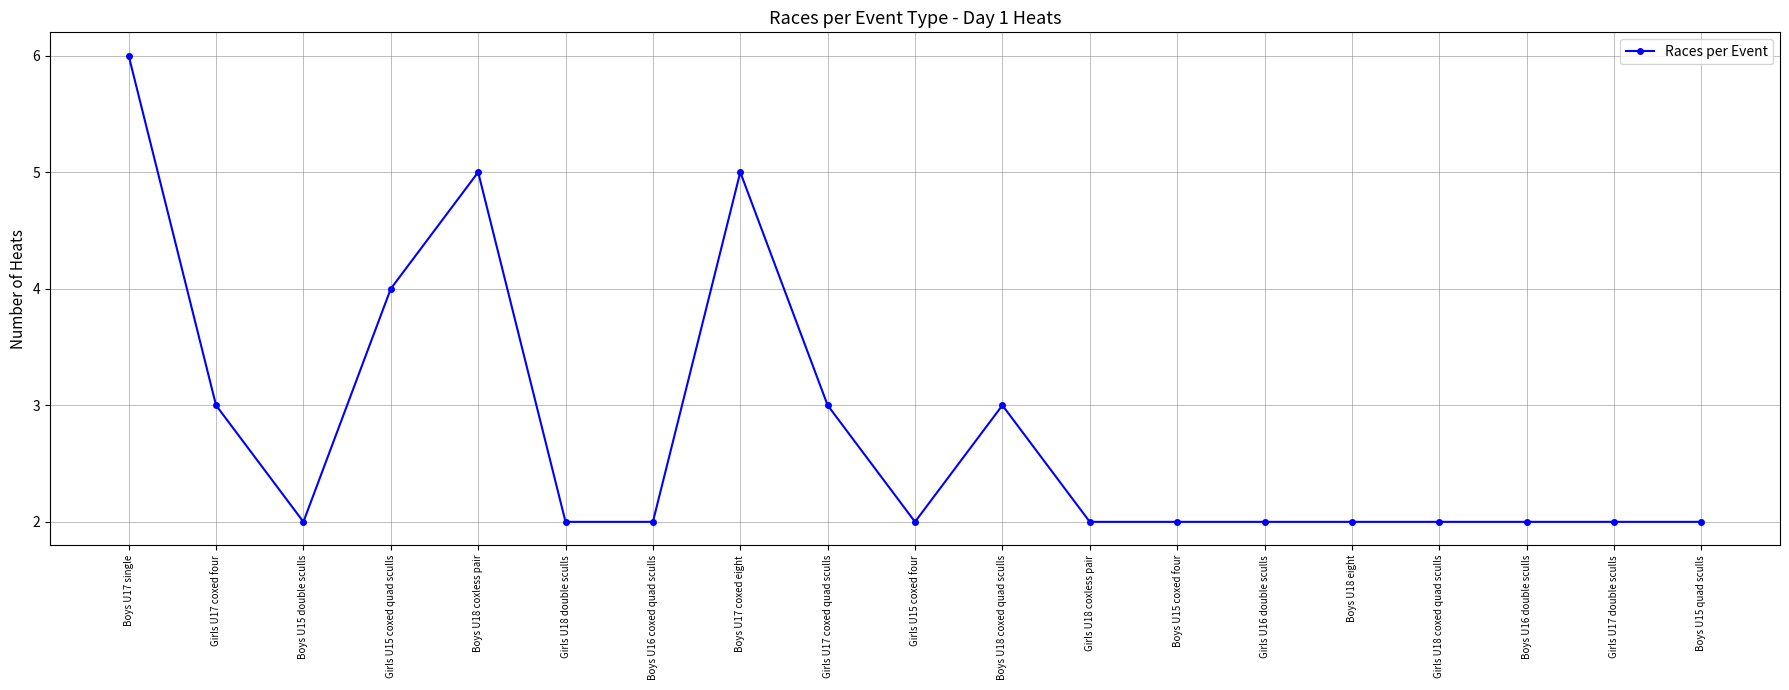

What is the label of the 19th point from the right?

Boys U17 single